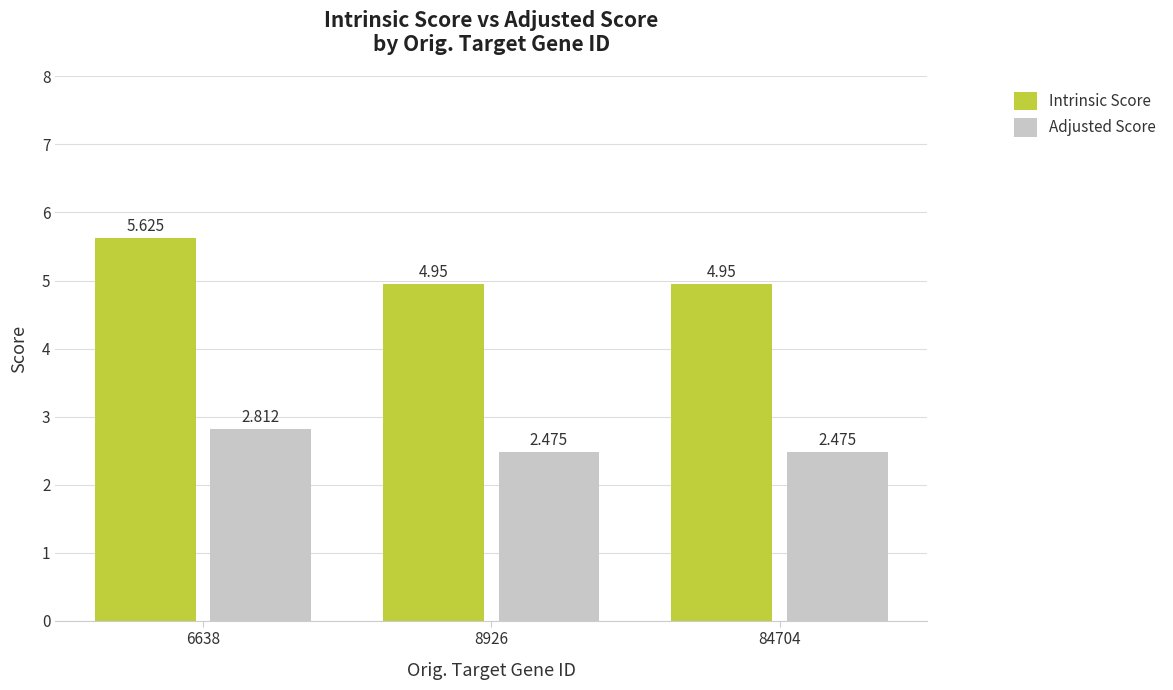

What is the spread (max minus min) of values at 6638?

2.8